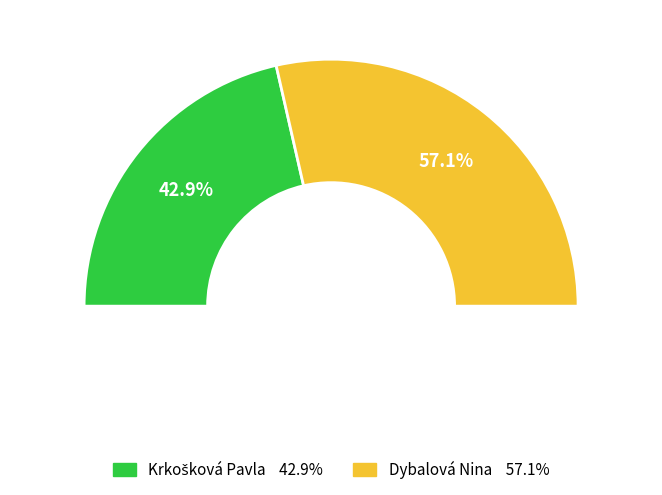

How many segments does this pie chart have?

2